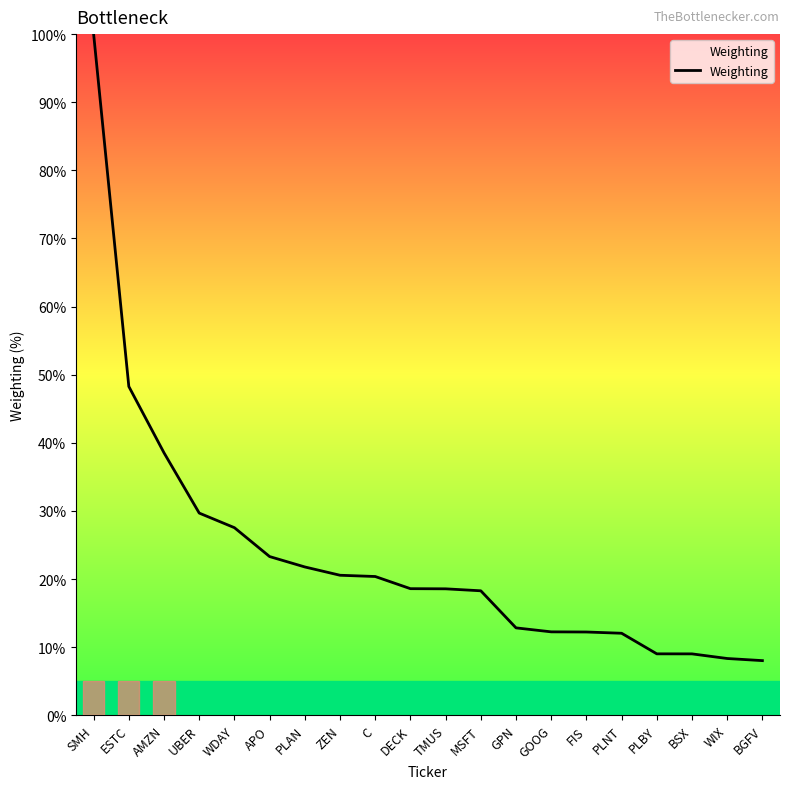

Read the value at PLNT.

12.0